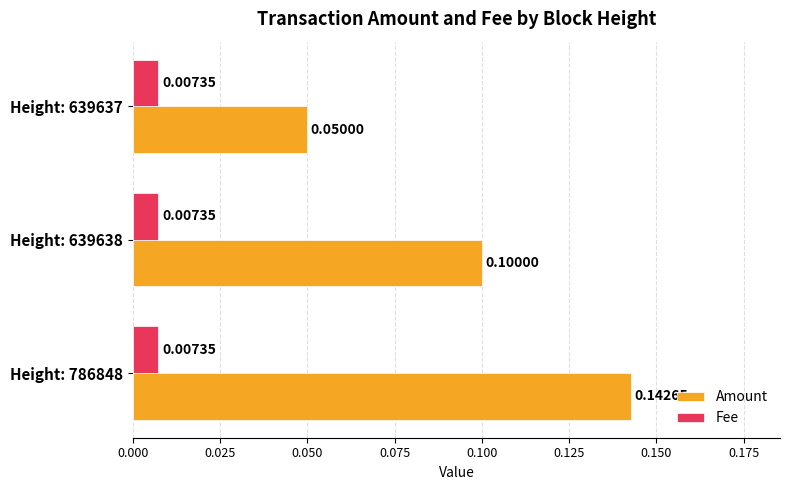

What is the sum of all Amount values?

0.3